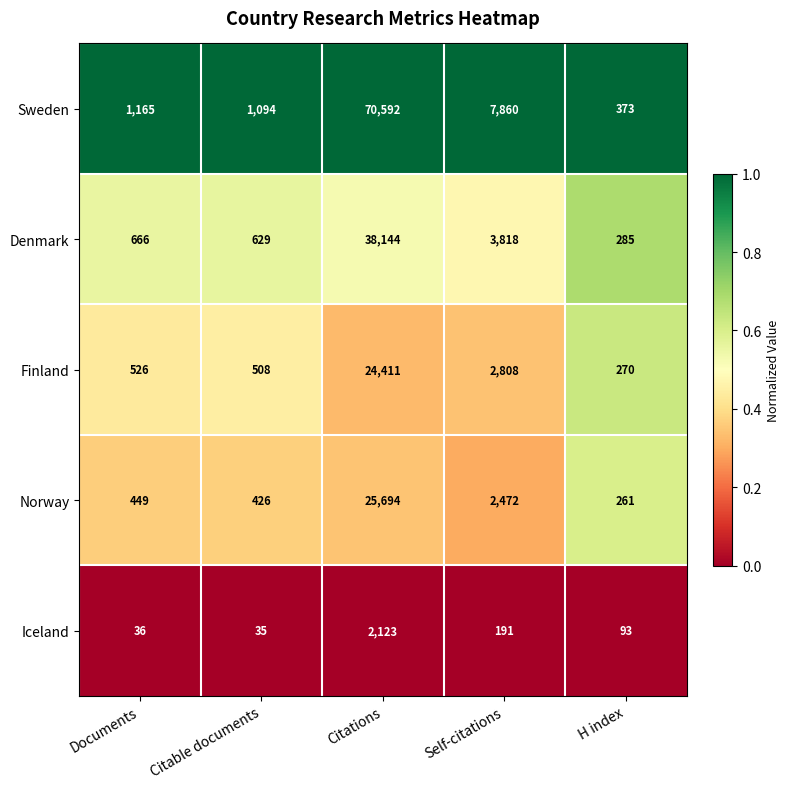

What is the difference between the maximum and minimum values in the Iceland series?

2088